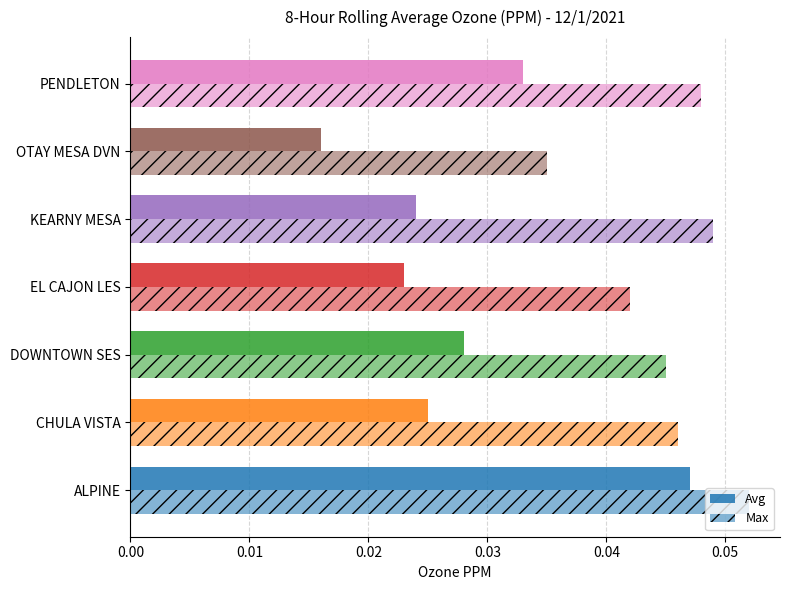

How many data points does each series have?

7